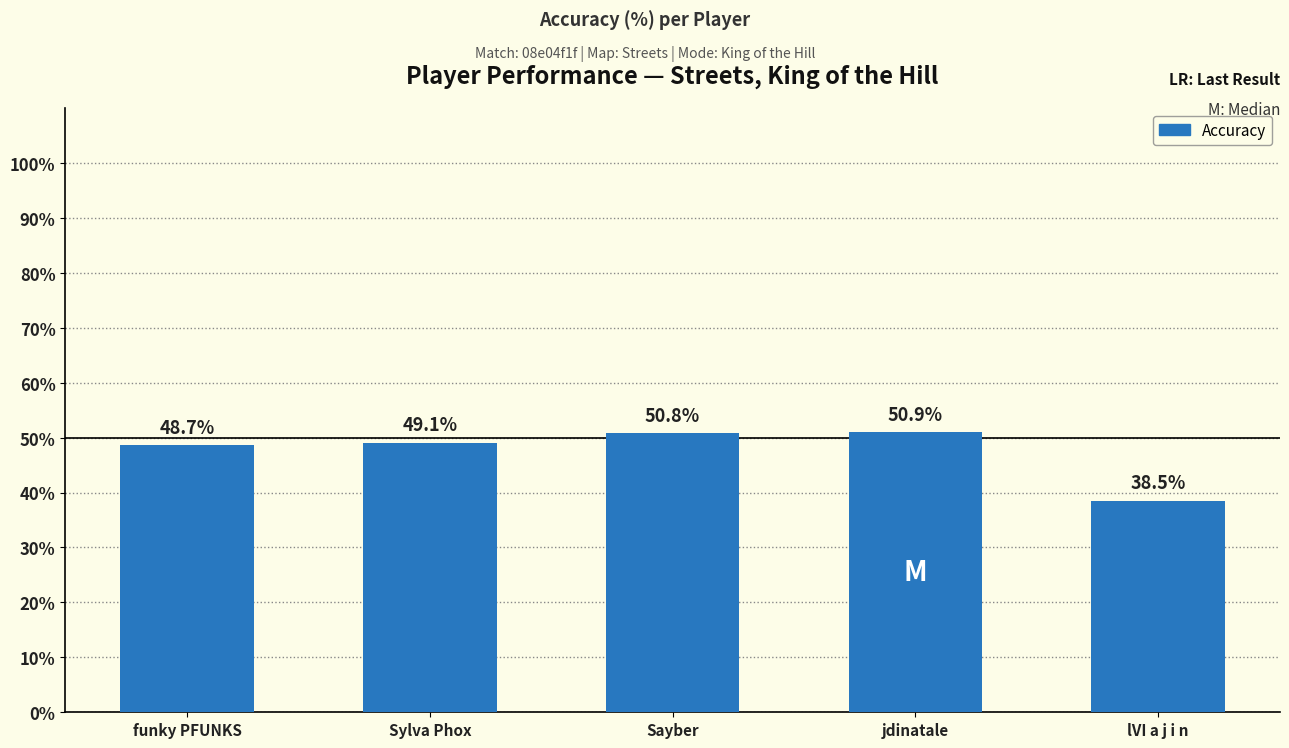

What is the average value?

47.6